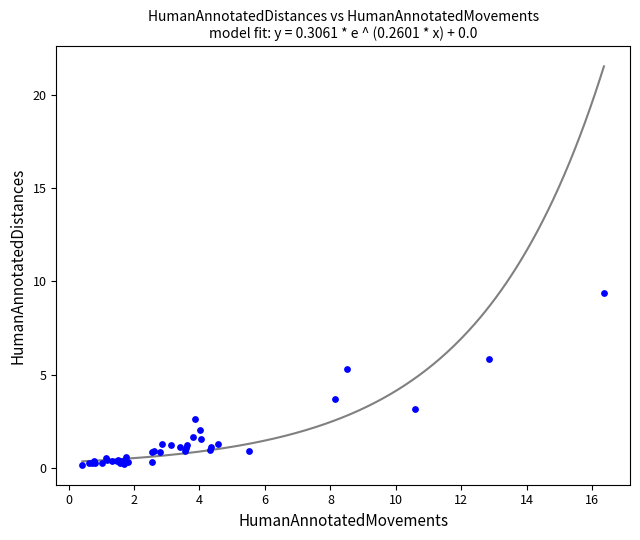

What Y value in the scatter plot is closest to 4?

3.7